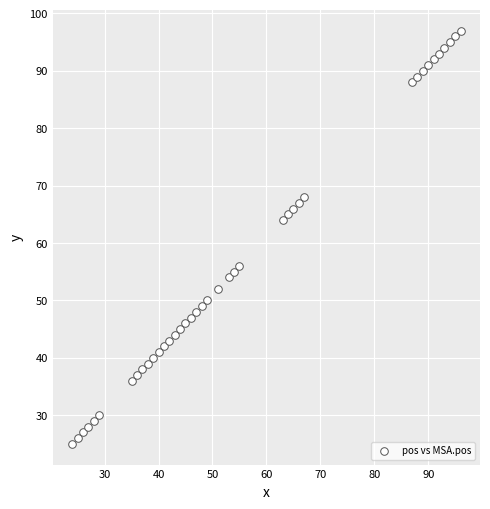

What is the range of Y values (max minus min)?

72